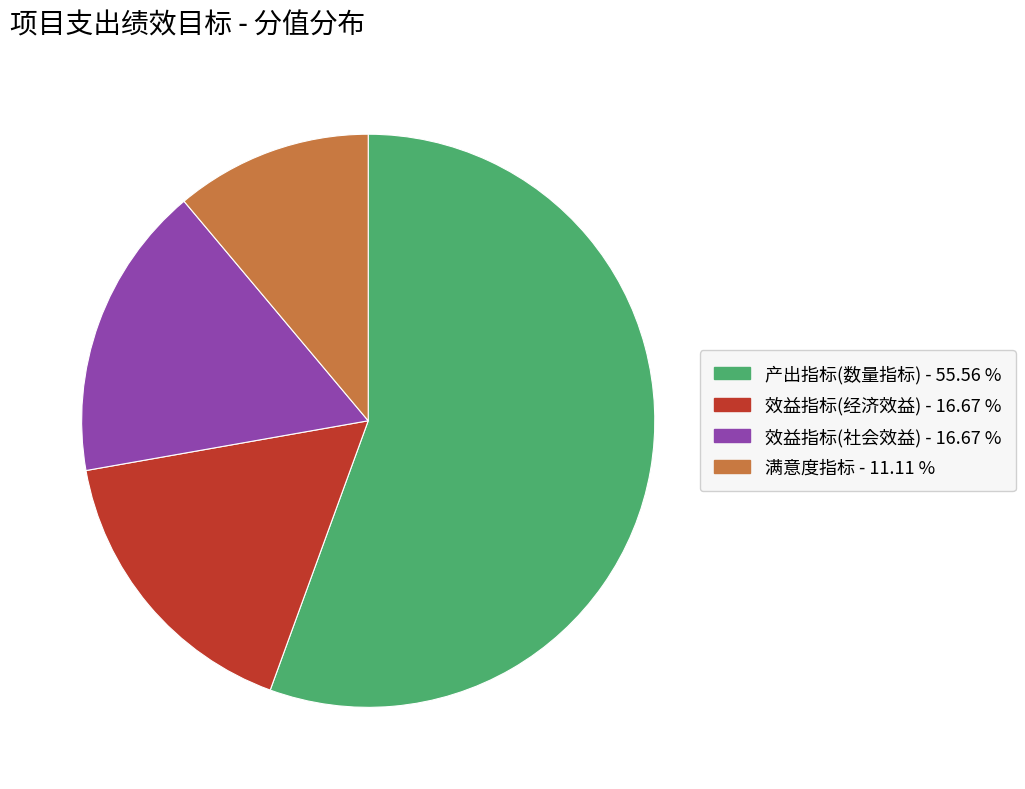

Which category accounts for the majority?

产出指标(数量指标)